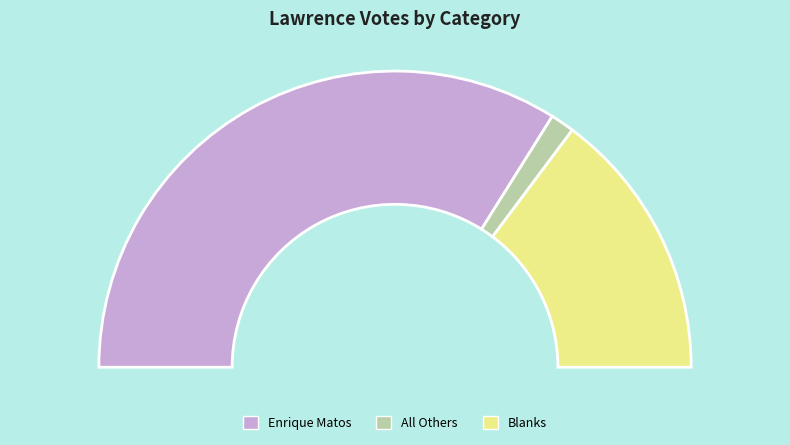

What percentage is the Enrique Matos slice, to the nearest percent?

68%